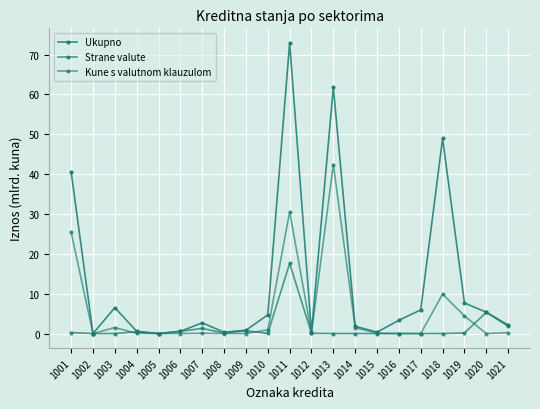

Reading left to right, list all the values displayed in this chart.

Ukupno: 1001=40.6	1002=0.0	1003=6.5	1004=0.6	1005=0.0	1006=0.6	1007=2.7	1008=0.3	1009=0.8	1010=4.7	1011=72.9	1012=0.4	1013=61.8	1014=1.8	1015=0.4	1016=3.3	1017=5.9	1018=49.0	1019=7.7	1020=5.4	1021=2.1
Strane valute: 1001=0.3	1002=0.0	1003=0.0	1004=0.5	1005=0.0	1006=0.6	1007=1.3	1008=0.1	1009=0.7	1010=0.1	1011=17.6	1012=0.1	1013=0.0	1014=0.0	1015=0.0	1016=0.0	1017=0.0	1018=0.0	1019=0.2	1020=5.3	1021=1.9
Kune s valutnom klauzulom: 1001=25.4	1002=0.0	1003=1.5	1004=0.0	1005=0.0	1006=0.0	1007=0.1	1008=0.0	1009=0.0	1010=0.9	1011=30.6	1012=0.1	1013=42.4	1014=1.5	1015=0.1	1016=0.0	1017=0.0	1018=9.9	1019=4.4	1020=0.0	1021=0.2